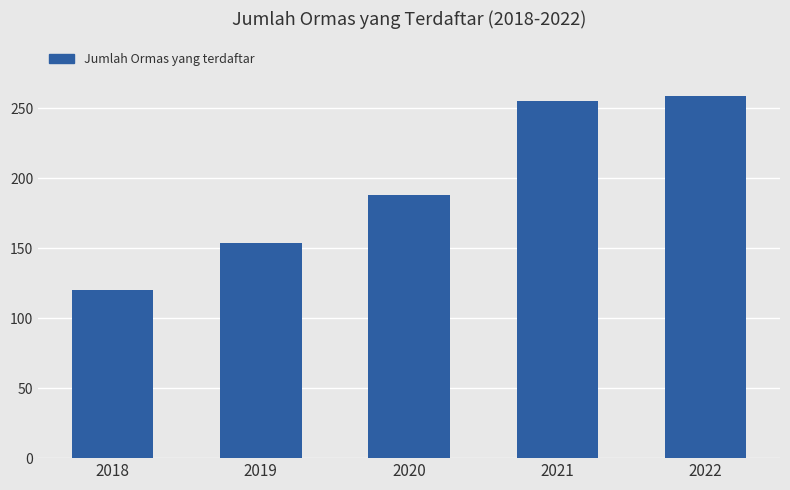

What is the sum of the values at 2018 and 2020?

308